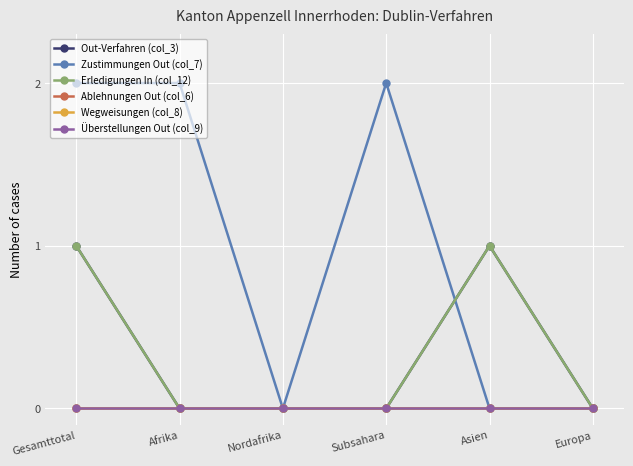

Is it true that Out-Verfahren (col_3) equals 0 at Subsahara?

False